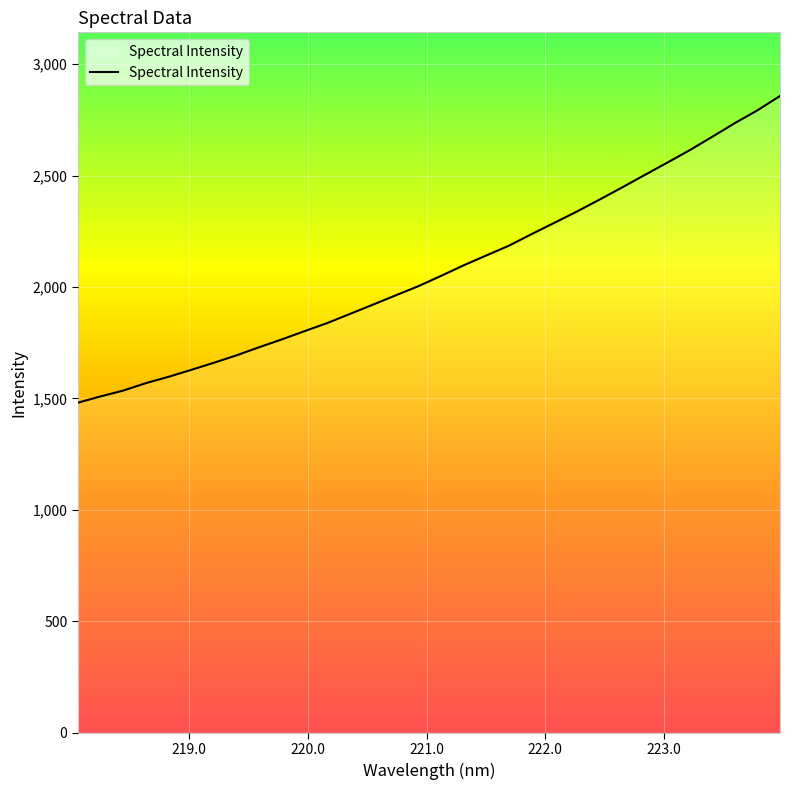

What is the minimum value shown in the chart?

1481.0